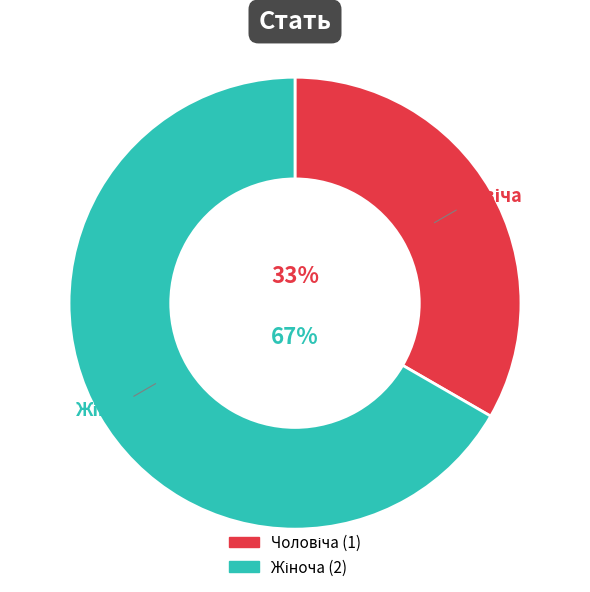

To the nearest percent, what is the average slice percentage?

50%